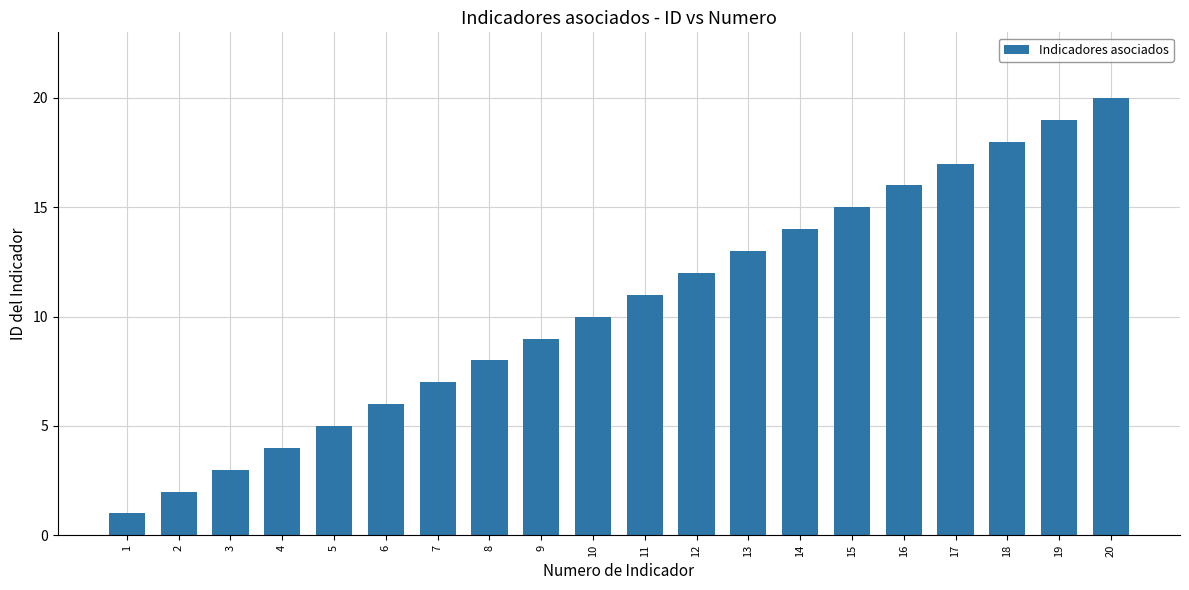

What is the change in value from 1 to 19?

+18